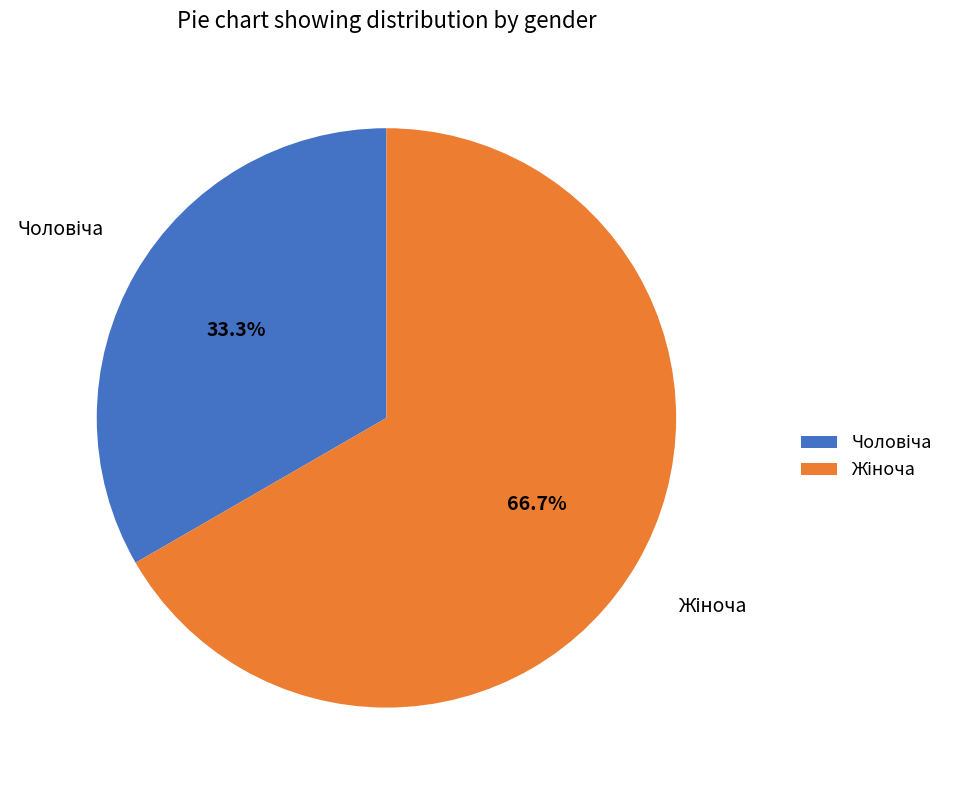

To the nearest percent, what portion does Жіноча represent?

67%